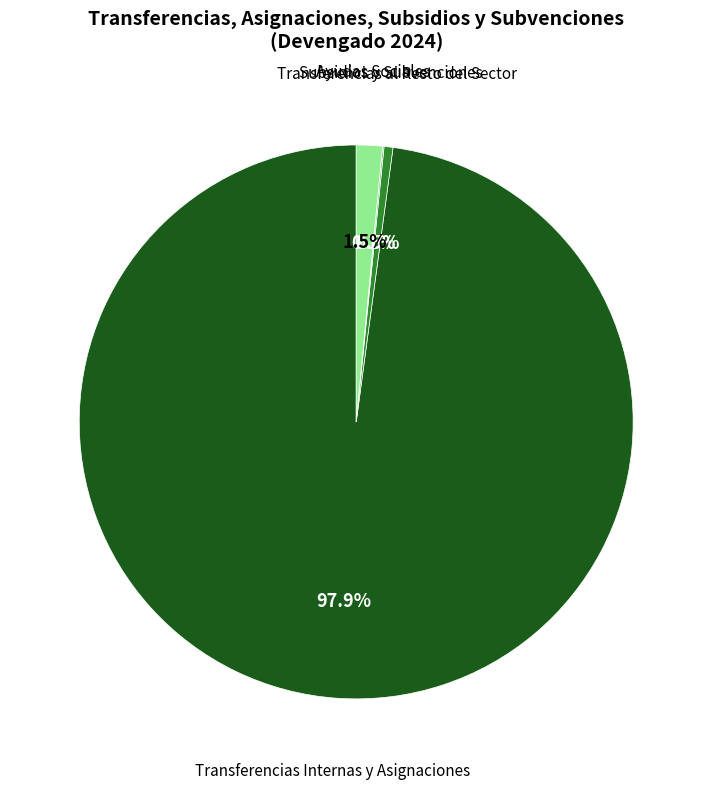

To the nearest percent, what is the difference between the largest and smallest slice percentages?

98%